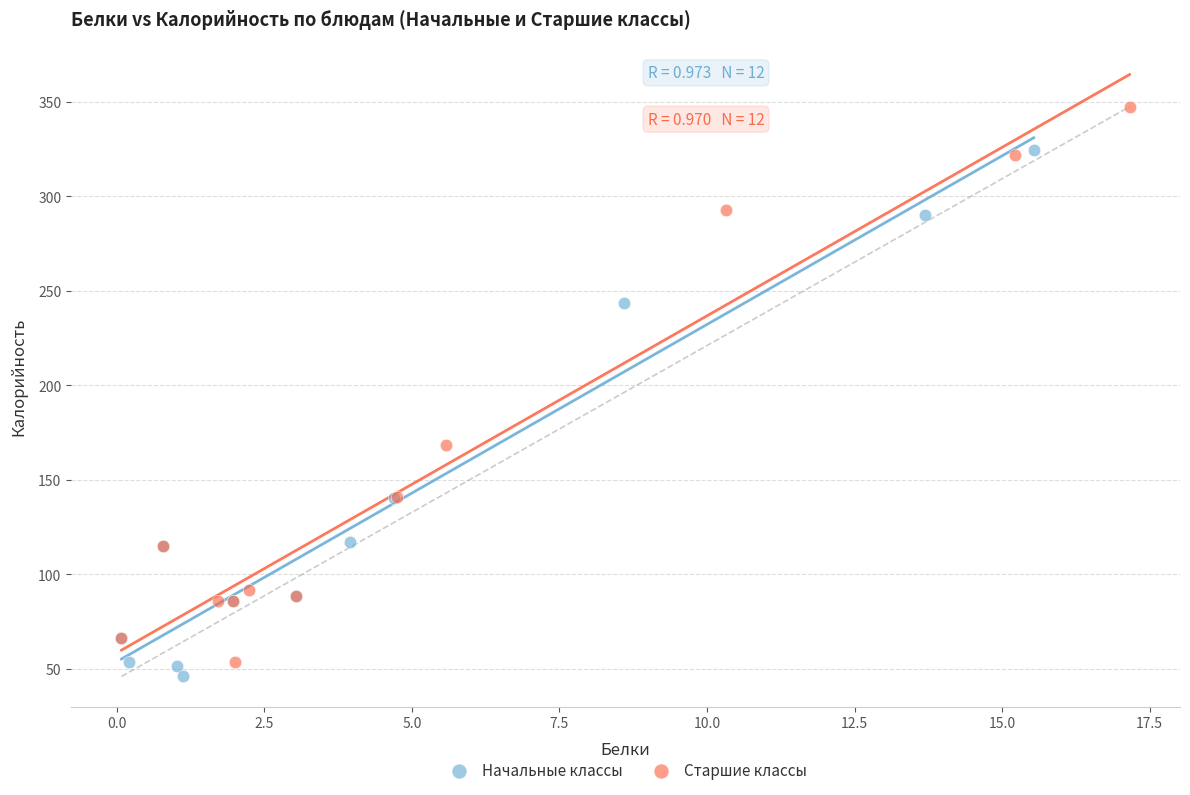

What are all the series names shown in the legend?

Начальные классы, Старшие классы